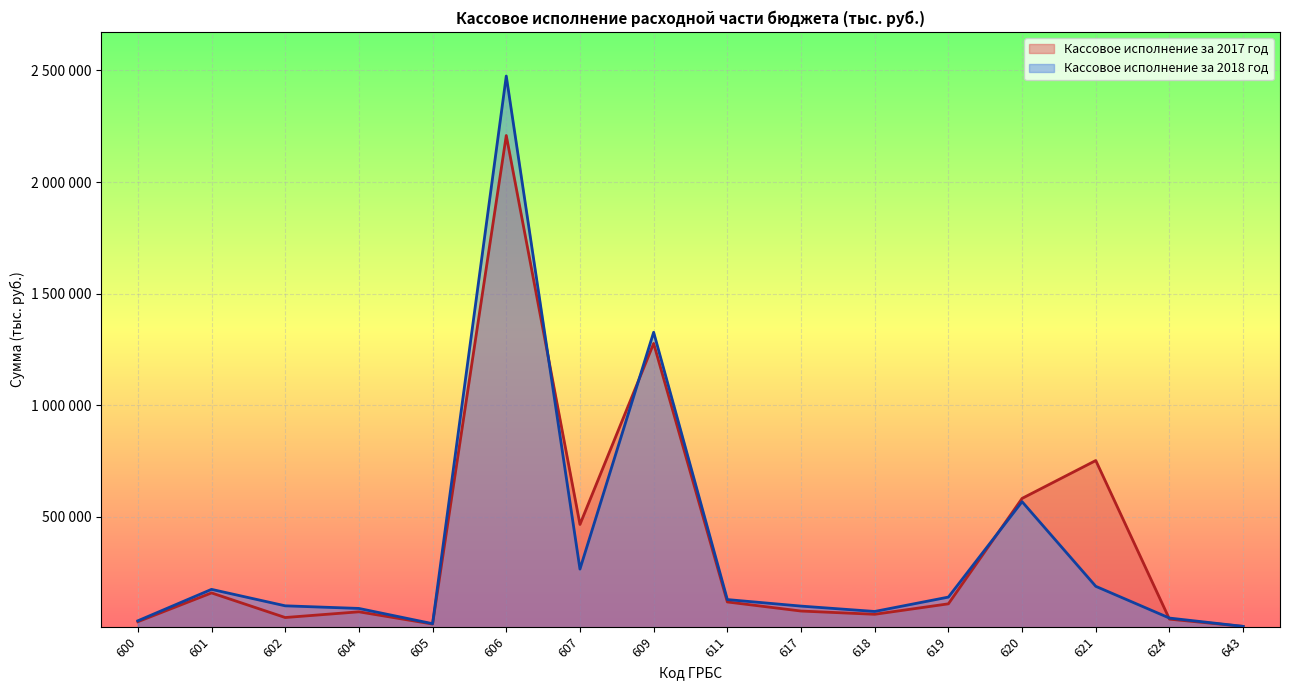

What is the total value across all series at 624?

87638